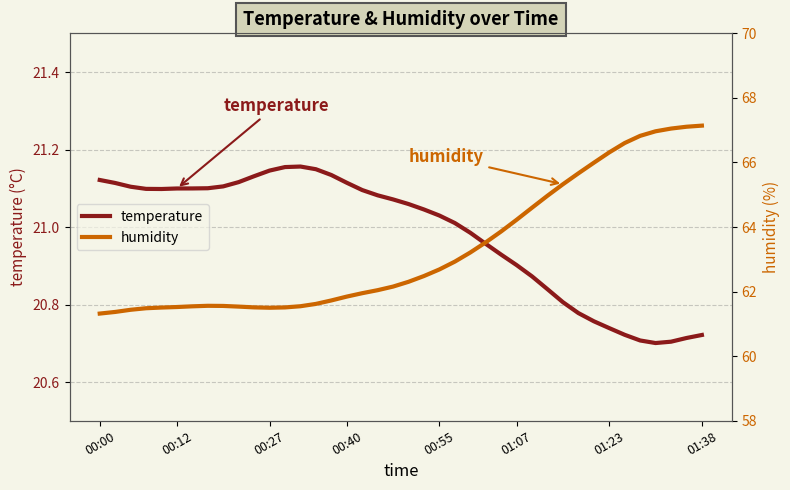

What is the label of the 31st point from the right?

9